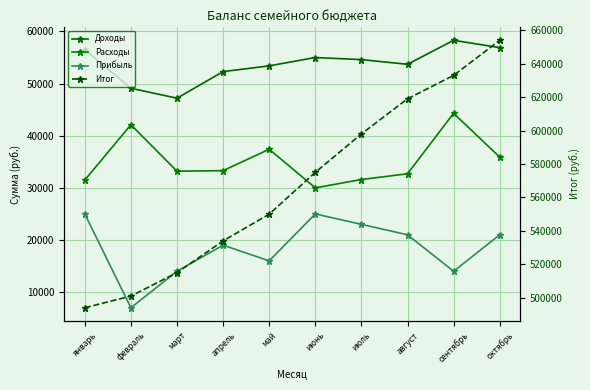

True or false: Итог and Прибыль cross at least once.

False